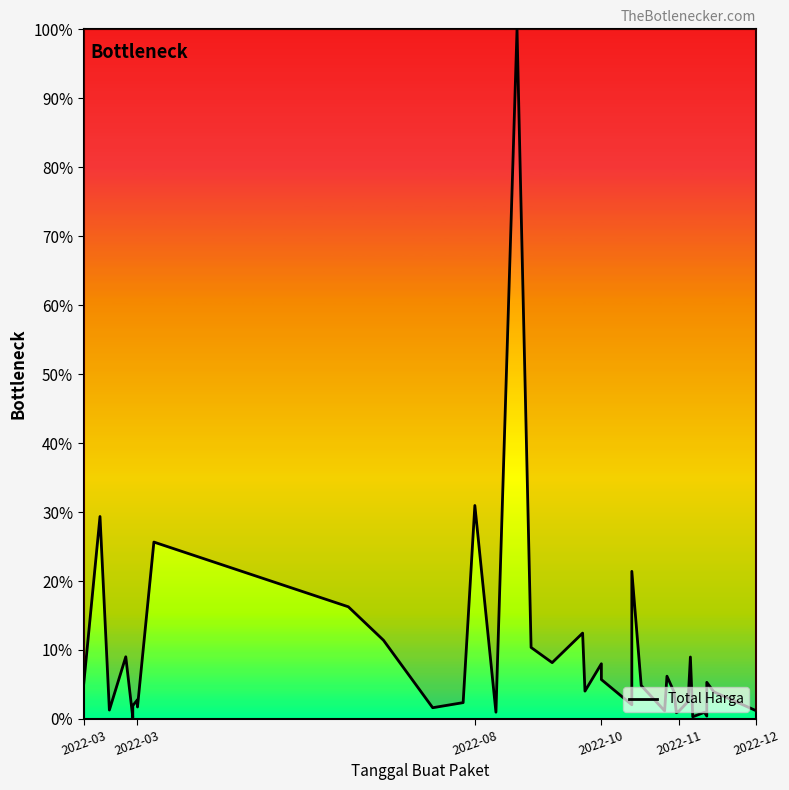

Reading left to right, transcribe all the data shown in this chart.

0.6	4.9	29.4	1.3	9.0	0.2	1.9	2.8	2.3	1.7	25.6	16.3	11.4	1.6	2.4	31.0	1.0	100.0	10.4	8.2	12.5	4.0	8.0	5.7	2.1	21.4	4.8	1.2	6.2	3.9	0.9	1.1	2.5	9.0	0.3	1.0	0.4	5.3	3.9	1.2